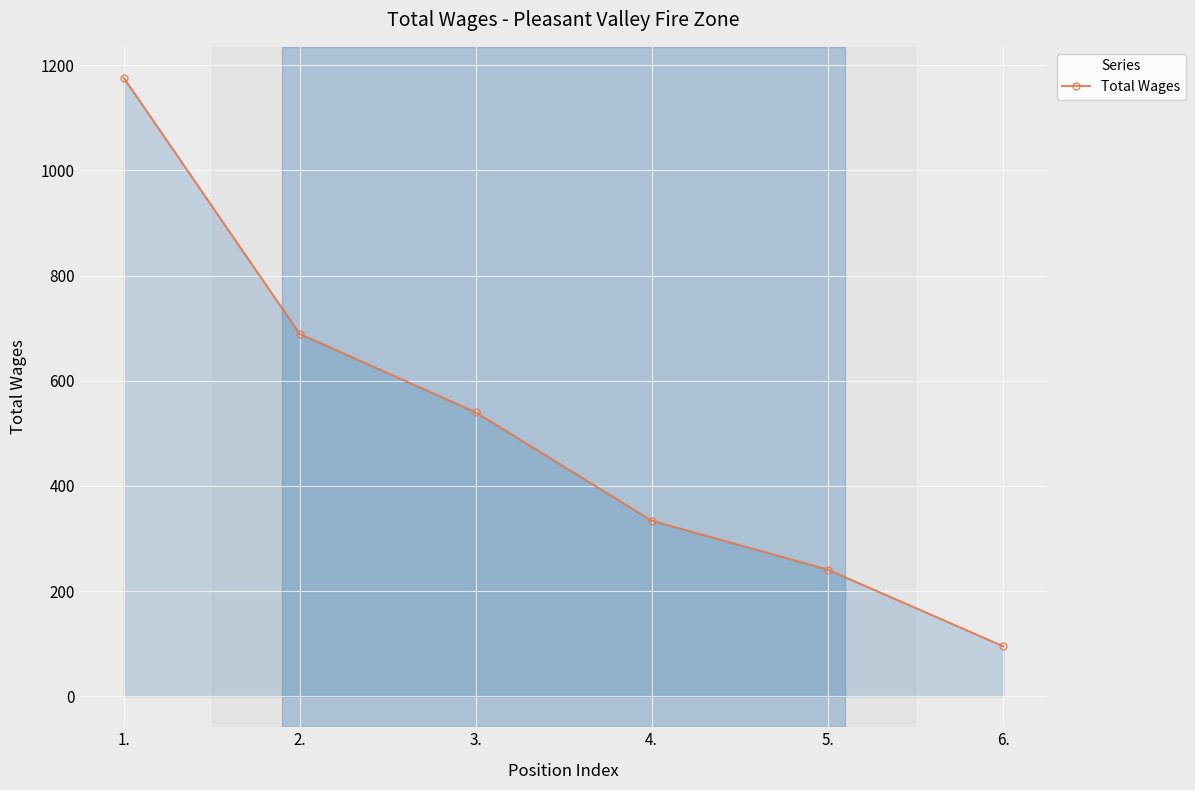

Does the chart display data point markers on the line(s)?

Yes